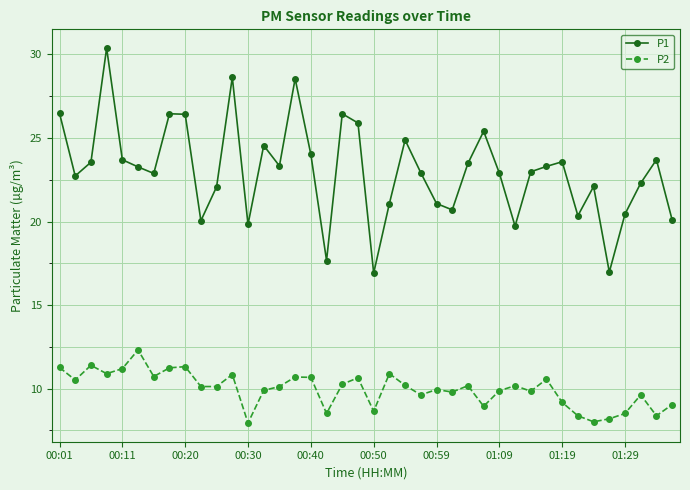

Rank the series by their maximum value, from highest to lowest.

P1, P2